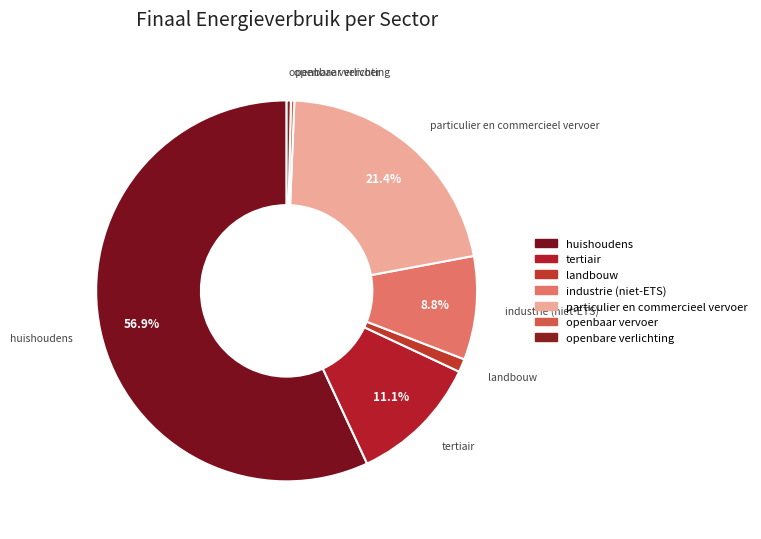

What is the majority slice?

huishoudens